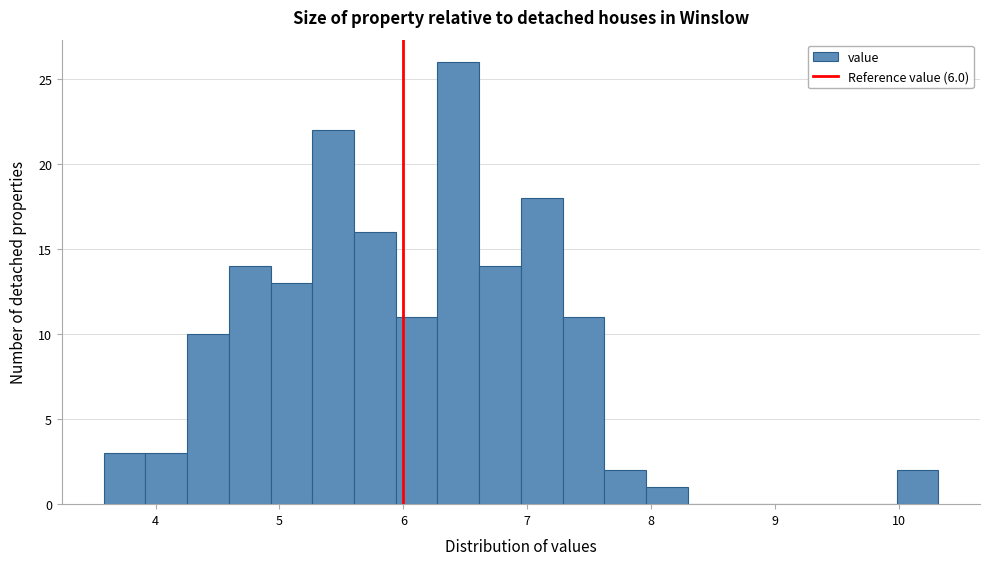

Read against the x-axis, roughly where is the centre of the tallest bar?

6.4